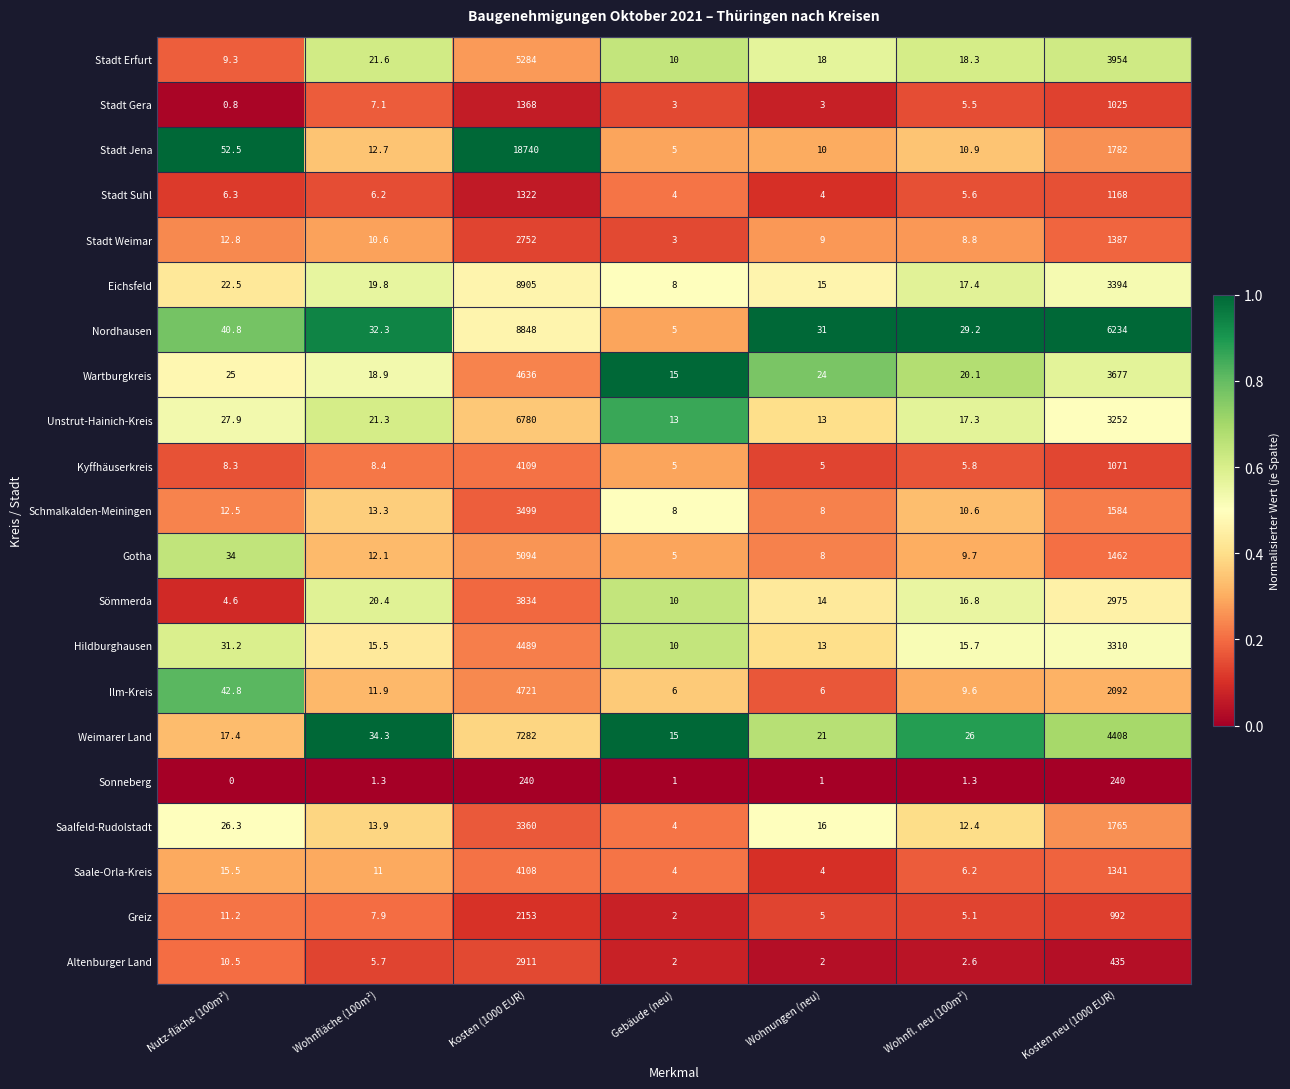

At which label does Unstrut-Hainich-Kreis first exceed 21?

Nutz-fläche (100m²)